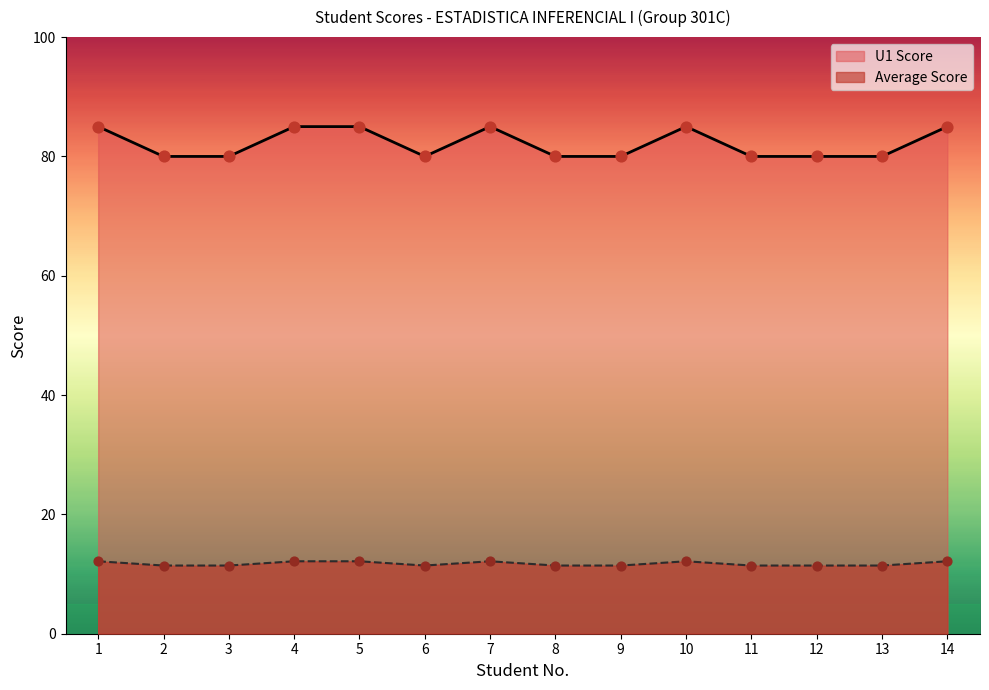

Is the value of Average Score at 14 greater than the value of U1 Score at 6?

No